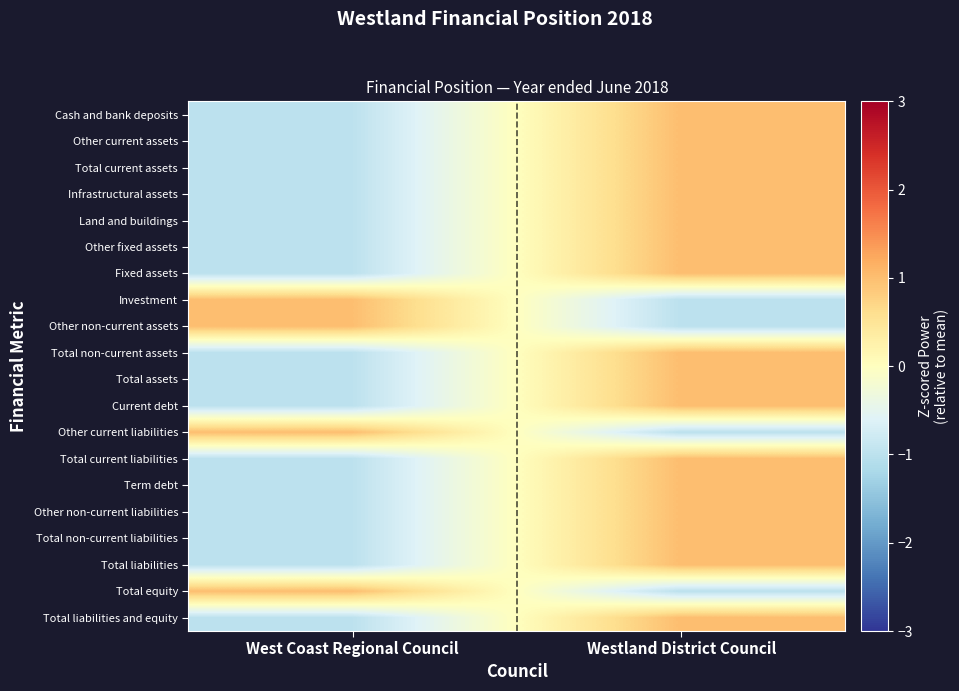

At which category is the sum across all series the highest?

Westland District Council